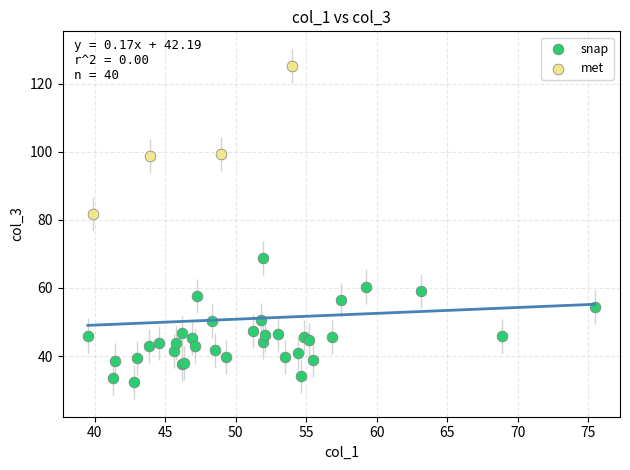

Which series reaches the maximum Y coordinate?

met